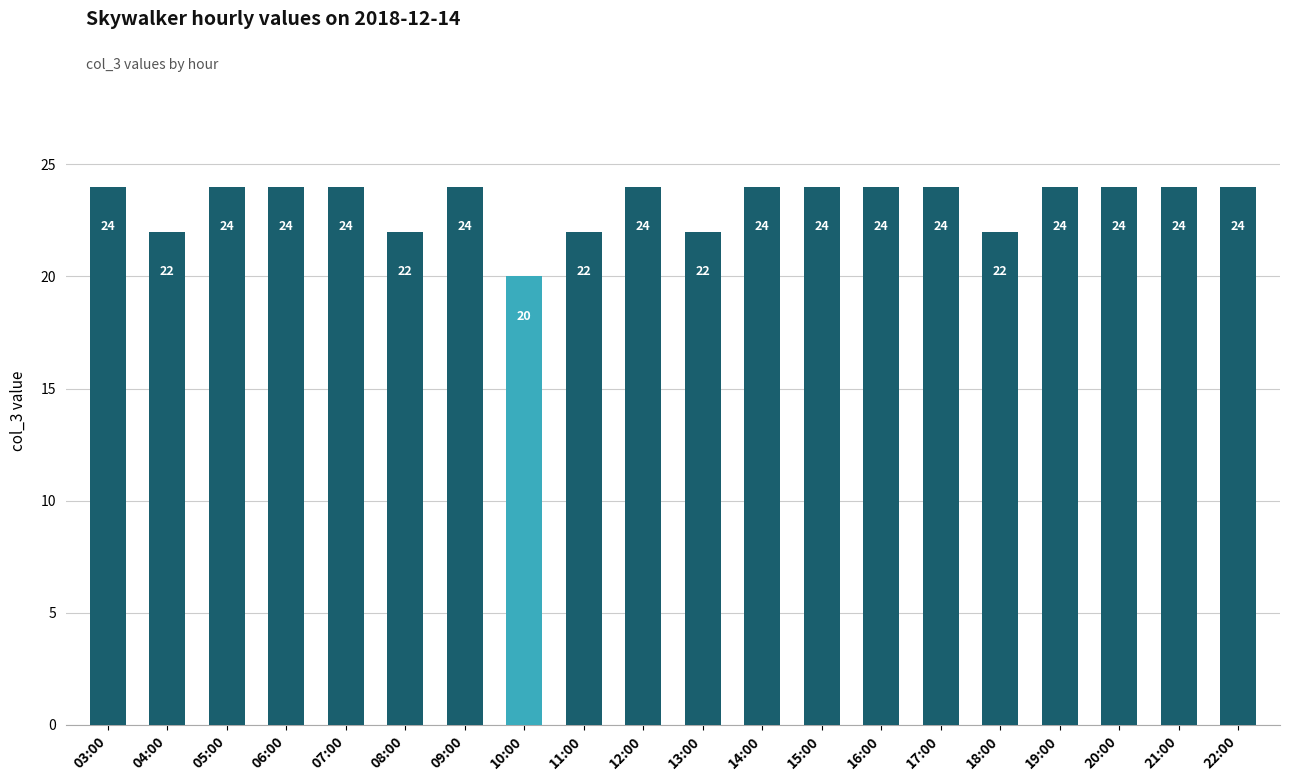

Are the bars horizontal?

No